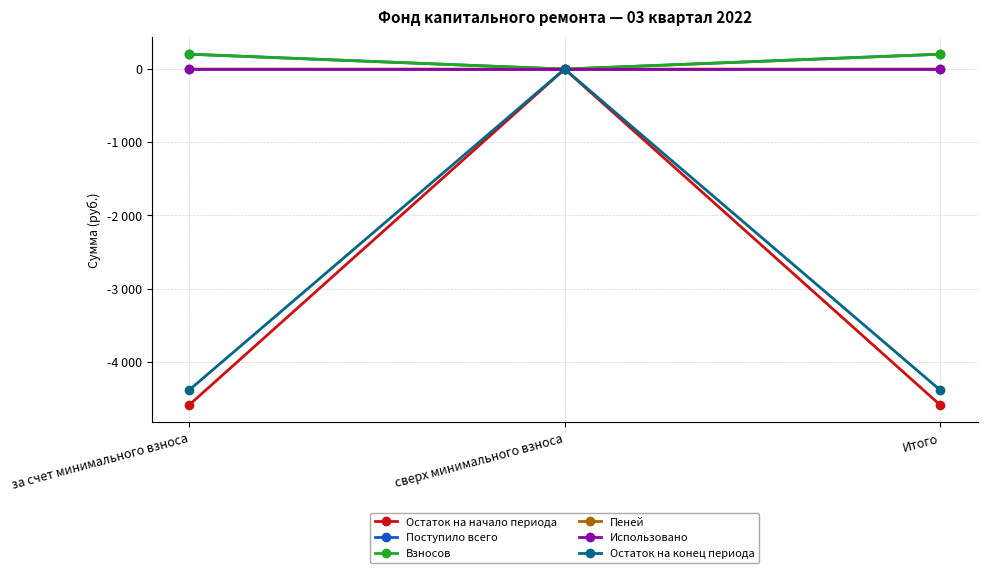

What are all the series names shown in the legend?

Остаток на начало периода, Поступило всего, Взносов, Пеней, Использовано, Остаток на конец периода